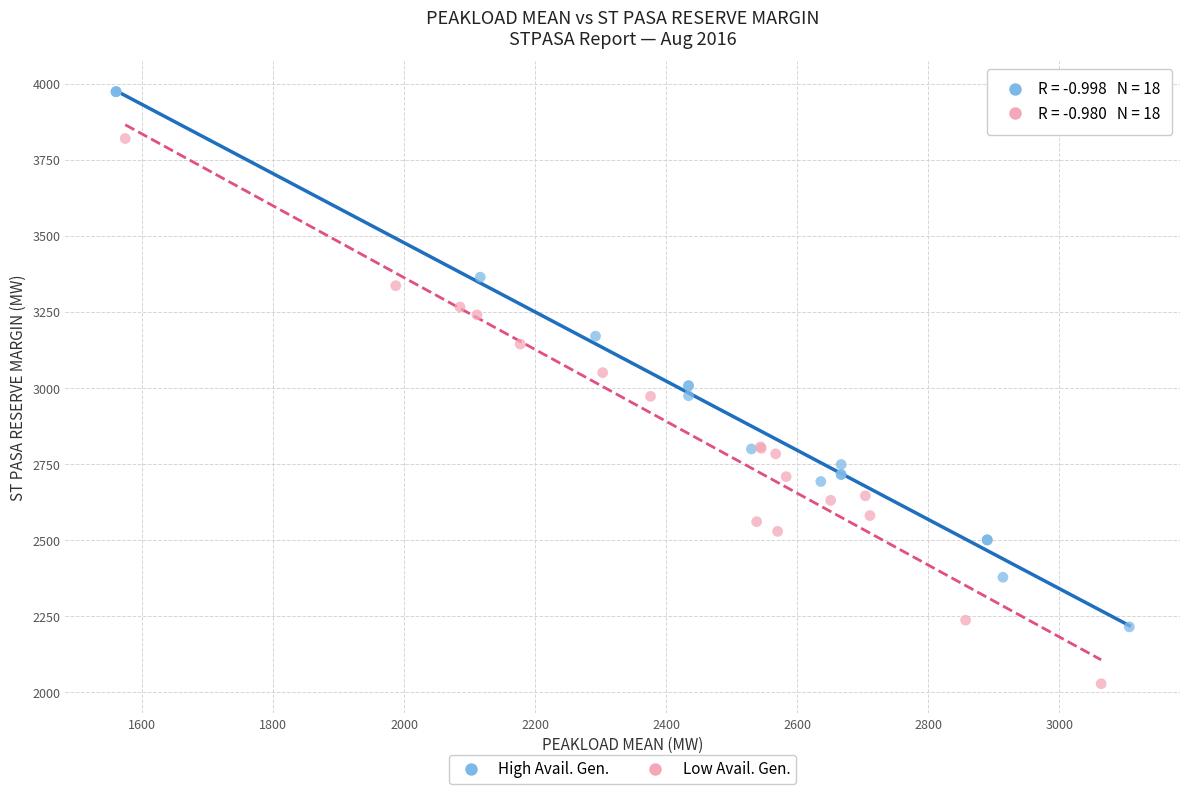

Which series contains the highest Y value?

High Avail. Gen.